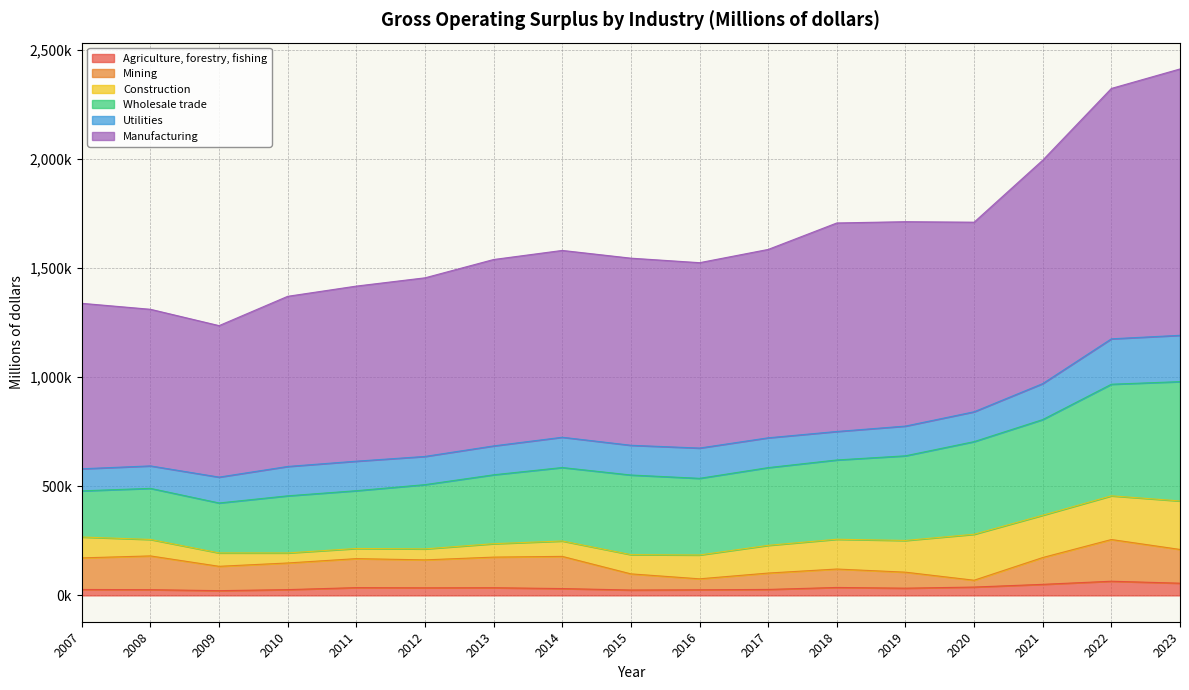

At 2020, list the series in order from smallest to largest.

Mining, Agriculture, forestry, fishing, Utilities, Construction, Wholesale trade, Manufacturing